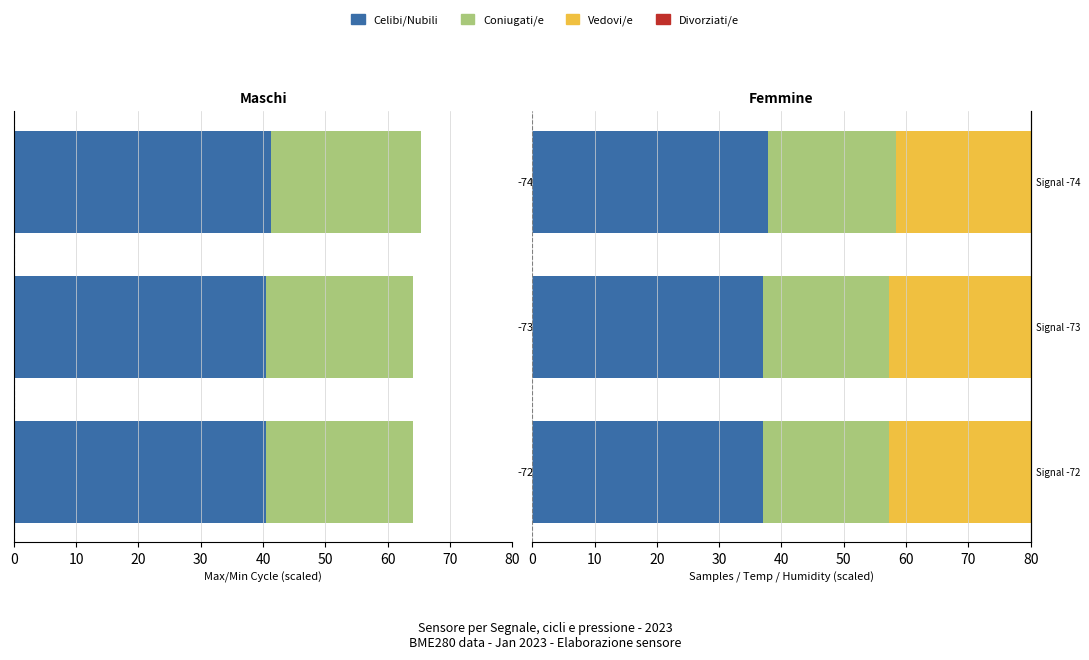

Reading left to right, extract all data points from this chart.

Celibi/Nubili: 37.1	37.1	37.8
Coniugati/e: 20.2	20.2	20.6
Vedovi/e: 27.2	28.1	28.0
Divorziati/e: 0.7	0.7	0.7